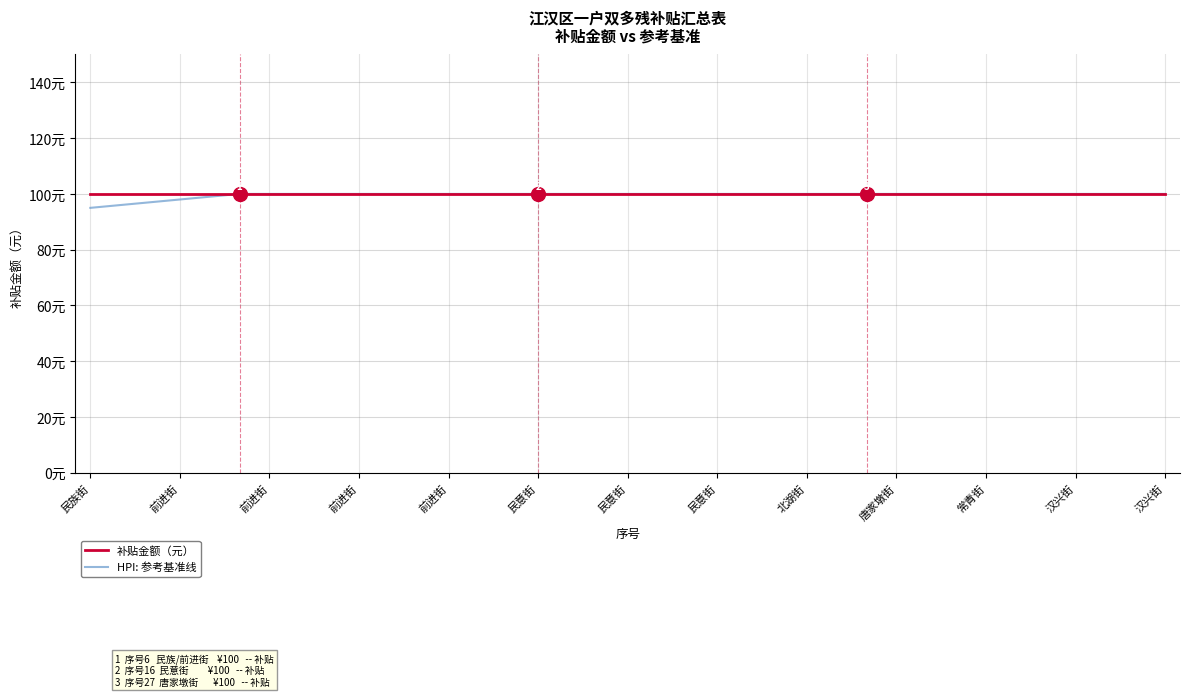

What is the smallest value displayed?

95